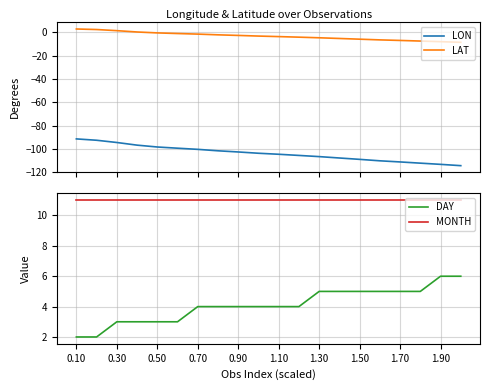

True or false: LAT and LON cross at least once.

False